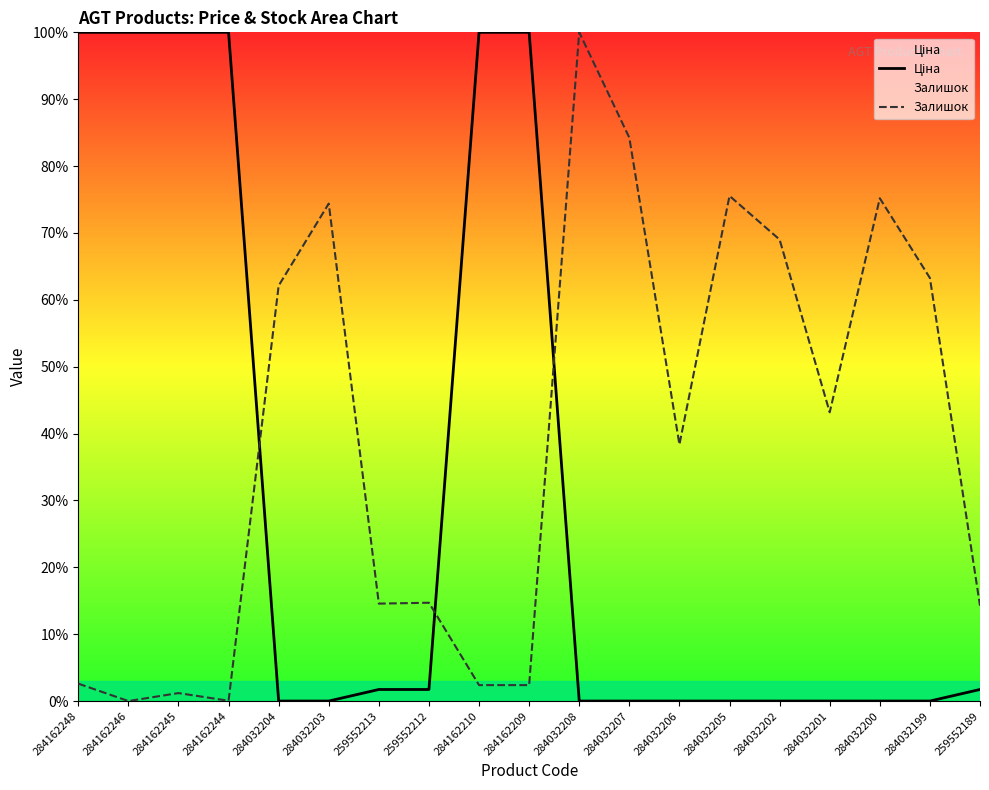

What are all the series names shown in the legend?

Ціна, Залишок